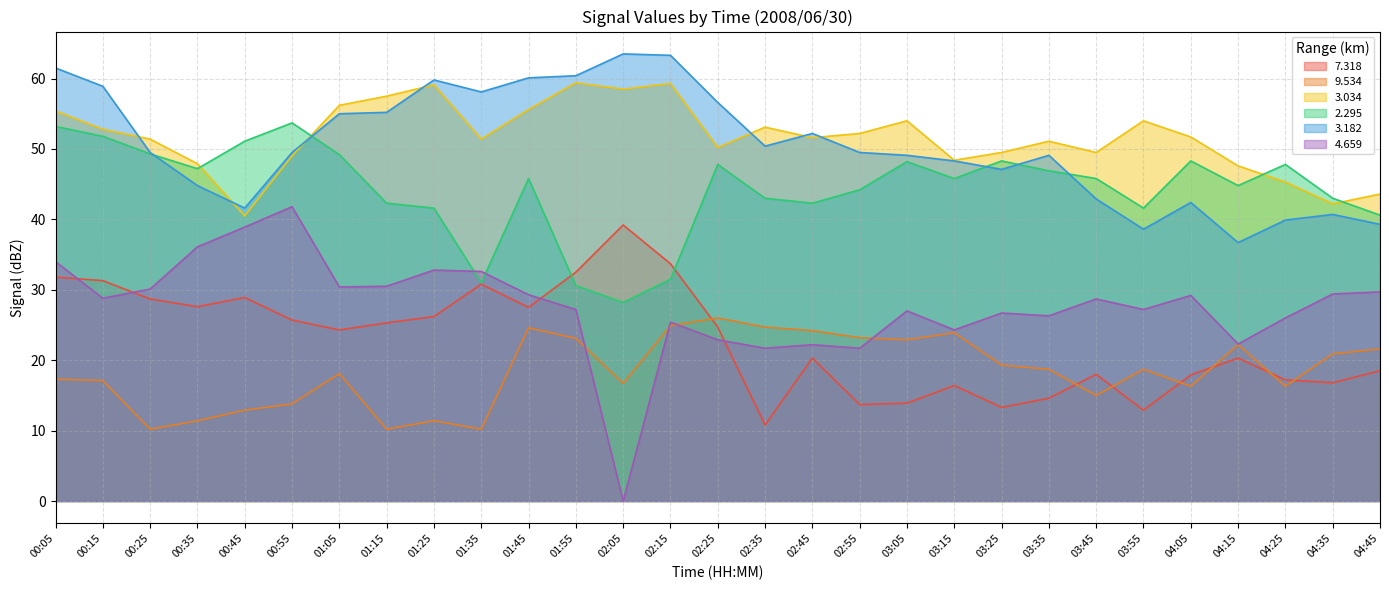

Which series ends up on top after the final intersection of   4.659 and   9.534?

  4.659